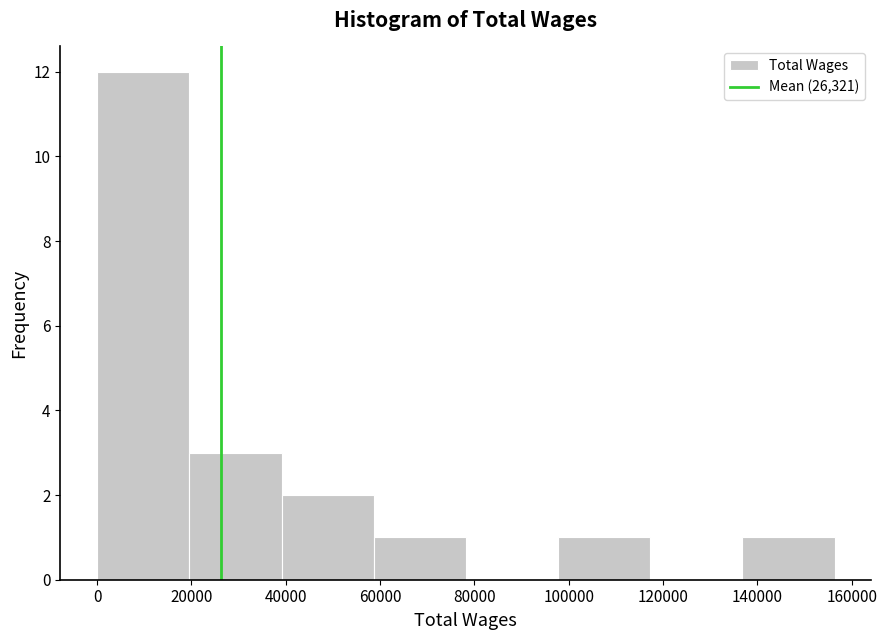

What is the height of the bar covering 0 to 20000 on the x-axis? Neither the bar edges nor the heights are printed on the chart, so give them approximately, as read against the axes.

12